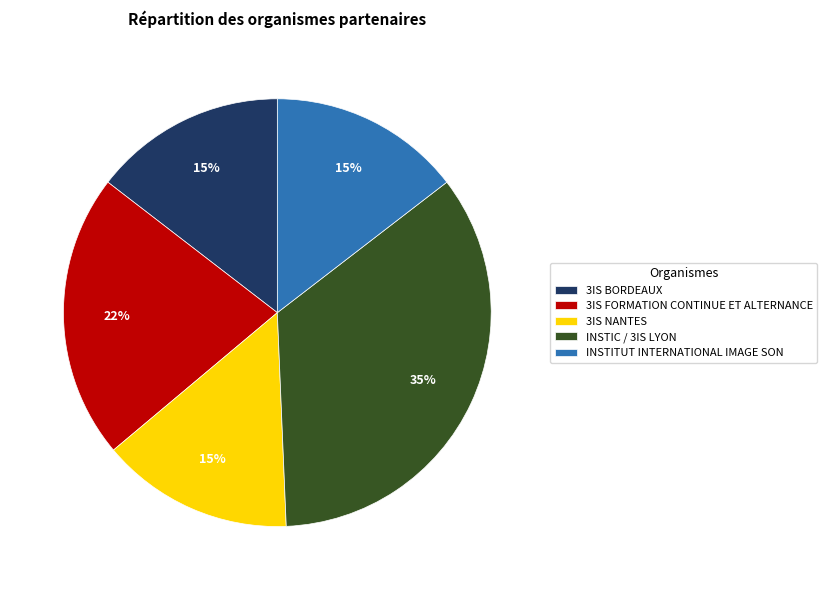

What is the ratio of the value at 3IS BORDEAUX to the value at 3IS NANTES?

1.0